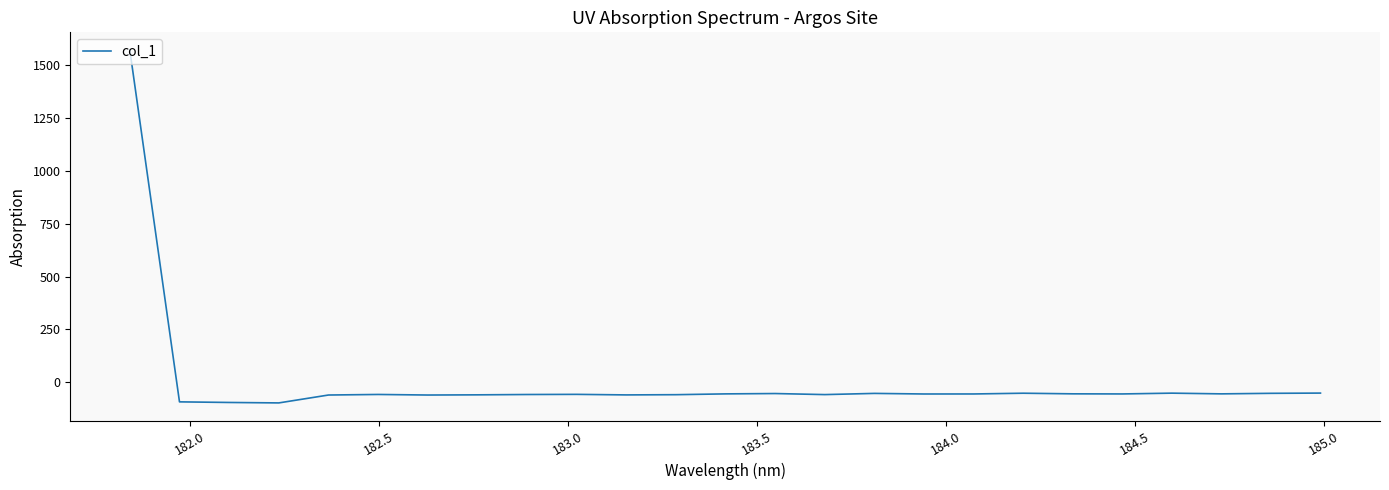

What is the minimum value shown in the chart?

-98.5